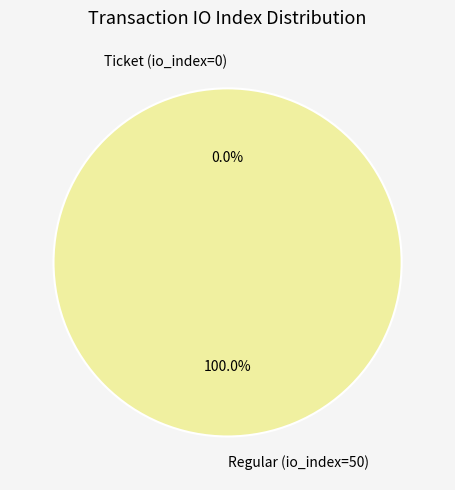

To the nearest percent, what is the difference between the largest and smallest slice percentages?

100%